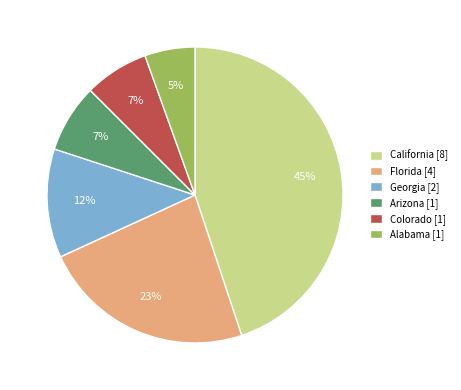

Which slice is the smallest?

Alabama